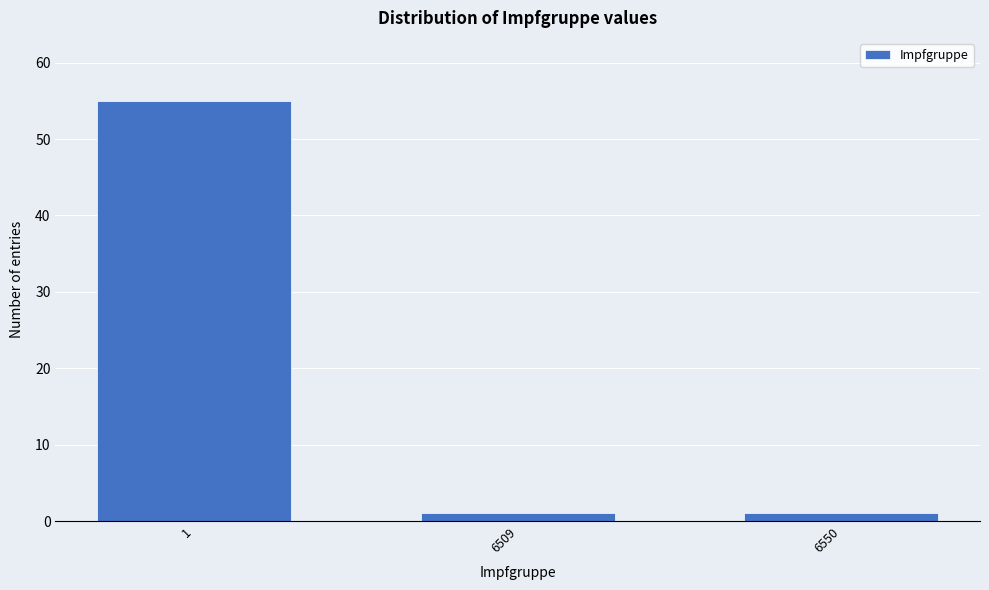

Reading right to left, extract all data points from this chart.

1	1	55